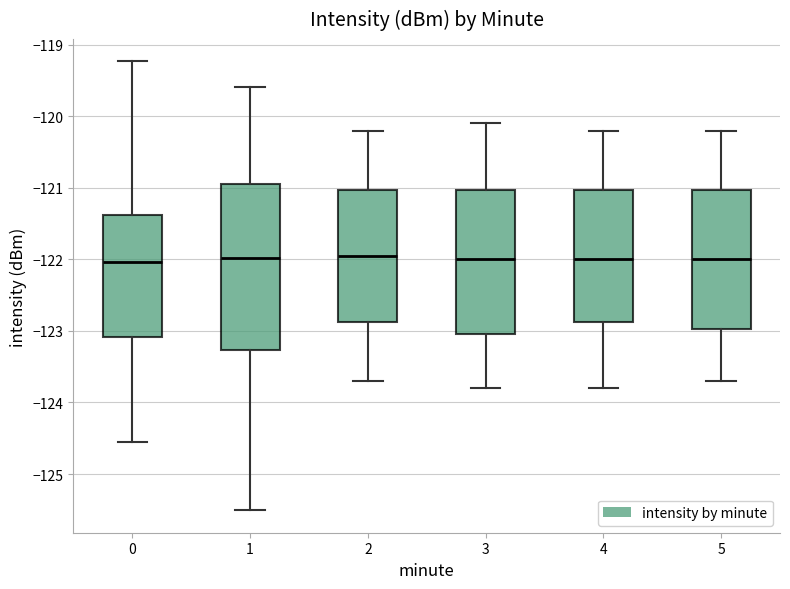

Reading left to right, transcribe this box plot: for each box, give where its median line is, the range the box spans, and where its two whiskers end, as read against the y-axis. The values are not printed on the chart, so give them approximately, as read against the axis.

0: median -122.0, box -123.1 to -121.4, whiskers -124.6 to -119.2
1: median -122.0, box -123.3 to -120.9, whiskers -125.5 to -119.6
2: median -121.9, box -122.9 to -121.0, whiskers -123.7 to -120.2
3: median -122.0, box -123.0 to -121.0, whiskers -123.8 to -120.1
4: median -122.0, box -122.9 to -121.0, whiskers -123.8 to -120.2
5: median -122.0, box -123.0 to -121.0, whiskers -123.7 to -120.2